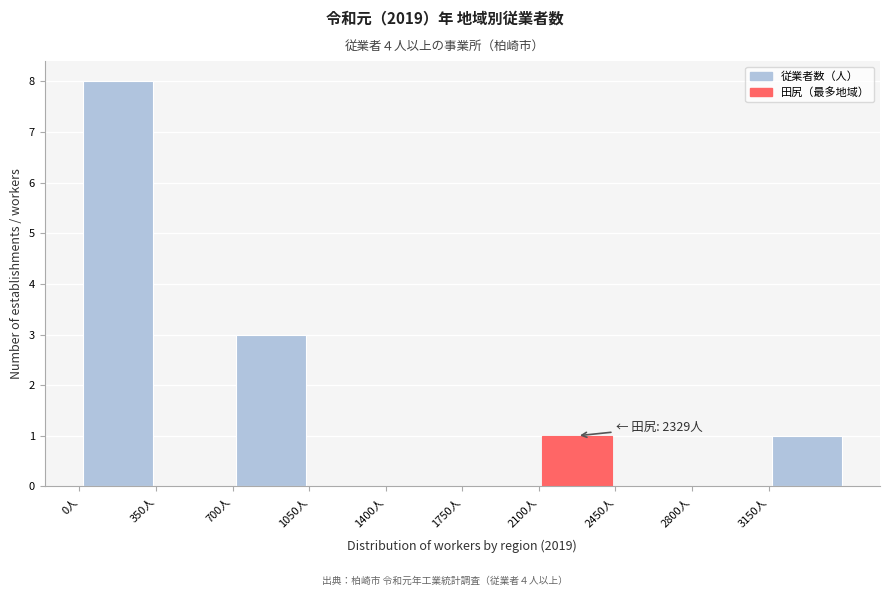

Which range on the x-axis has the tallest bar?

0 to 350